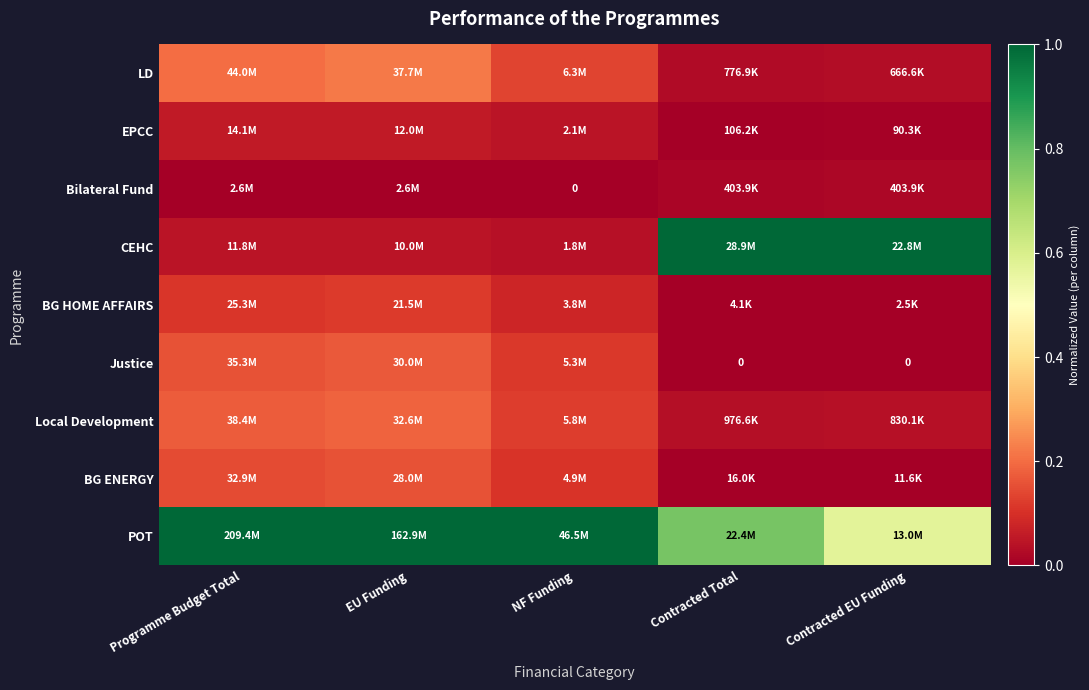

Rank the series at Programme Budget Total from highest to lowest value.

POT, LD, Local Development, Justice, BG ENERGY, BG HOME AFFAIRS, EPCC, CEHC, Bilateral Fund